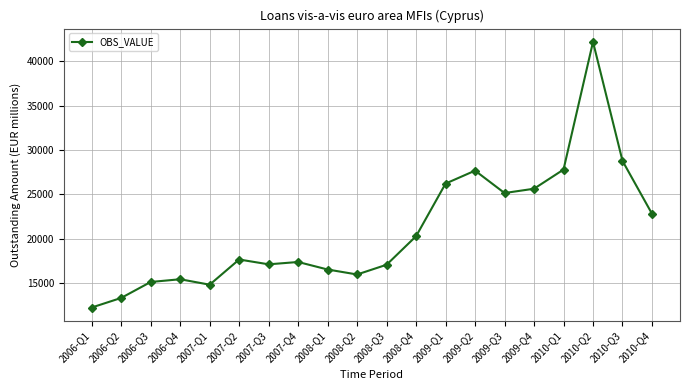

What is the label of the 11th point from the right?

2008-Q2